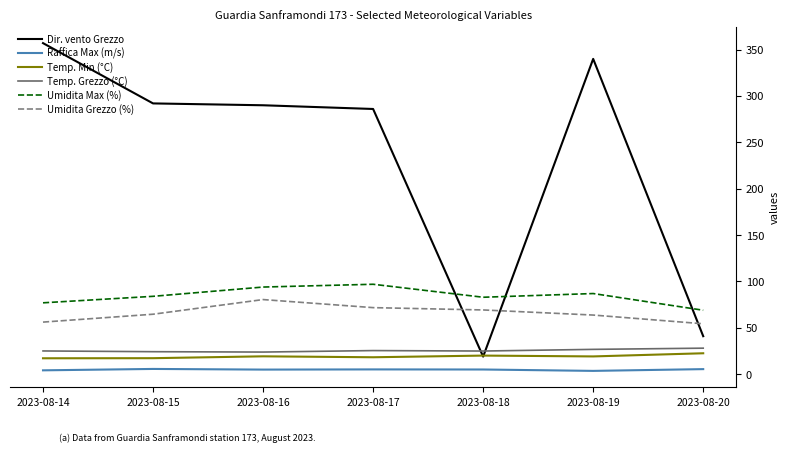

Which series has the largest range (max minus min)?

Dir. vento Grezzo